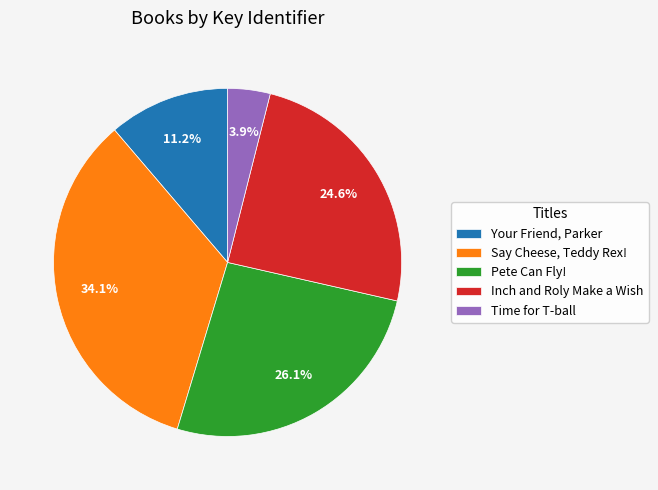

Does Time for T-ball represent more than half of the total?

No